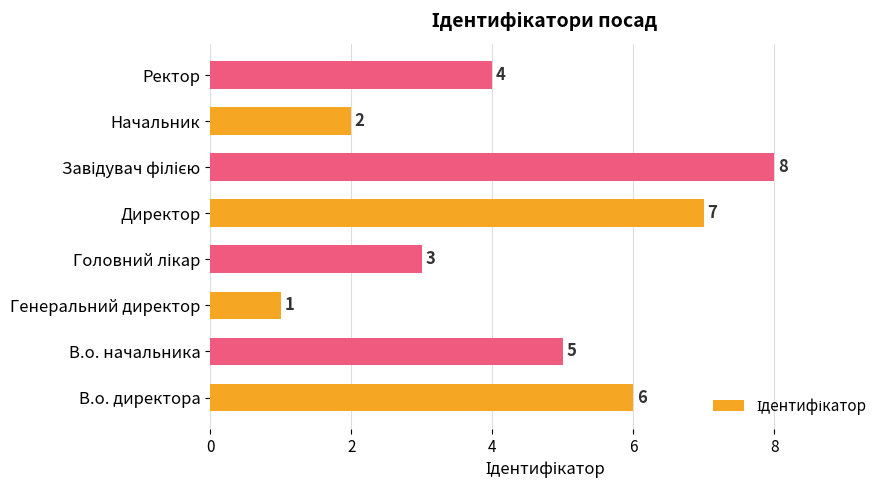

The chart shows a value of 7 at В.о. начальника. True or false?

False